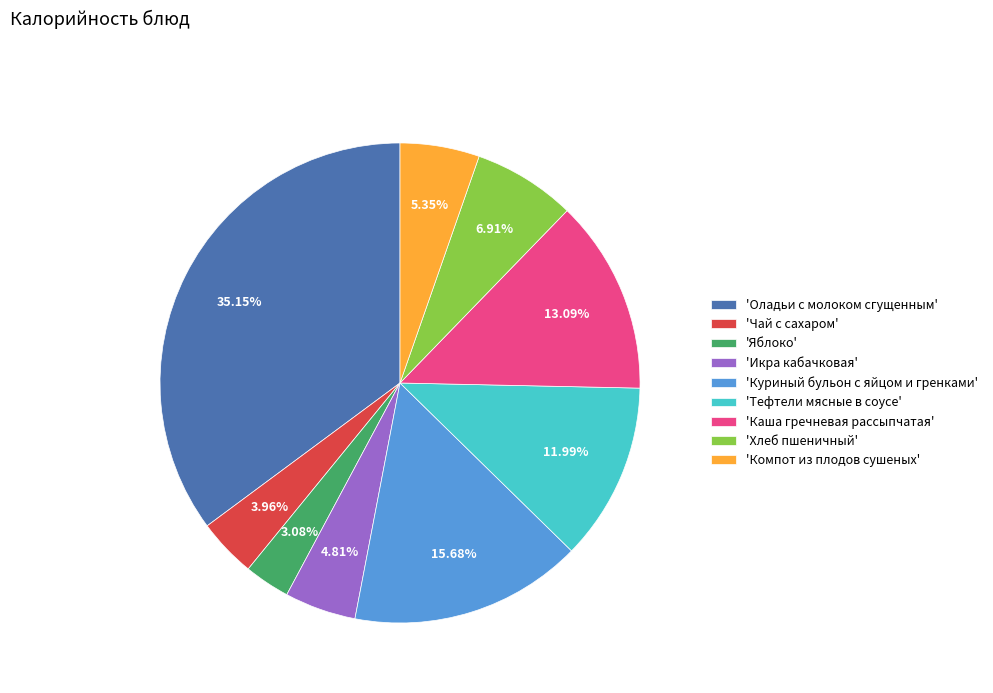

What is the ratio of the value at 'Куриный бульон с яйцом и гренками' to the value at 'Хлеб пшеничный'?

2.3